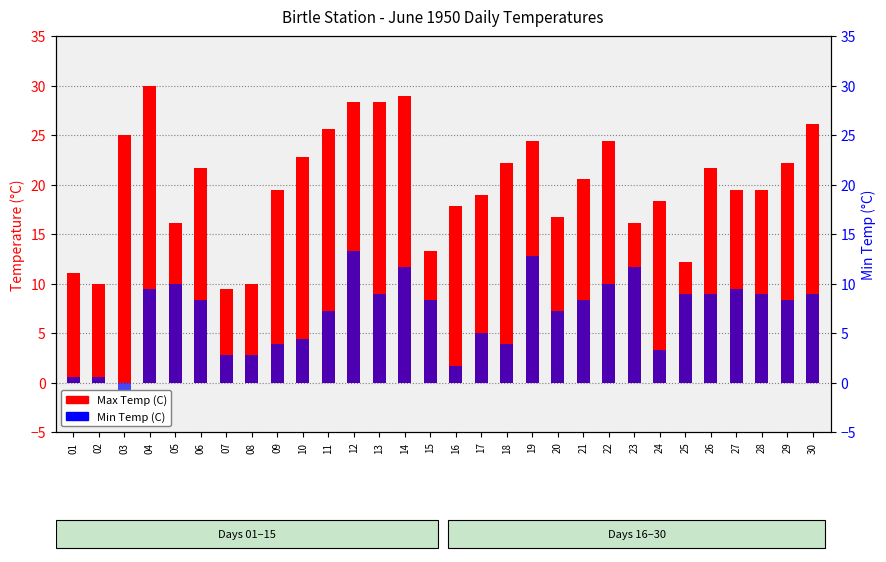

Reading left to right, extract all data points from this chart.

Max Temp (C): 11.1	10.0	25.0	30.0	16.1	21.7	9.4	10.0	19.4	22.8	25.6	28.3	28.3	28.9	13.3	17.8	18.9	22.2	24.4	16.7	20.6	24.4	16.1	18.3	12.2	21.7	19.4	19.4	22.2	26.1
Min Temp (C): 0.6	0.6	-2.8	9.4	10.0	8.3	2.8	2.8	3.9	4.4	7.2	13.3	8.9	11.7	8.3	1.7	5.0	3.9	12.8	7.2	8.3	10.0	11.7	3.3	8.9	8.9	9.4	8.9	8.3	8.9